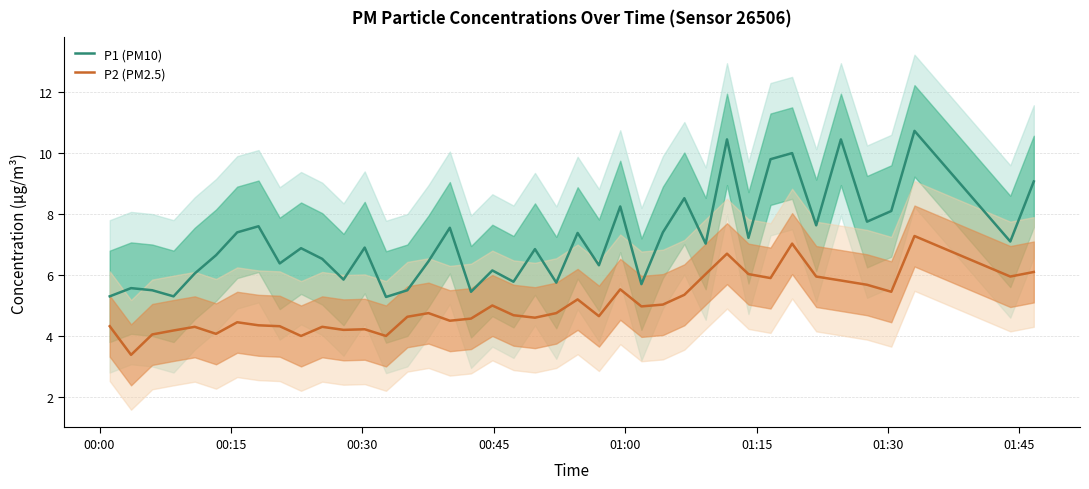

True or false: P2 (PM2.5) and P1 (PM10) cross at least once.

False